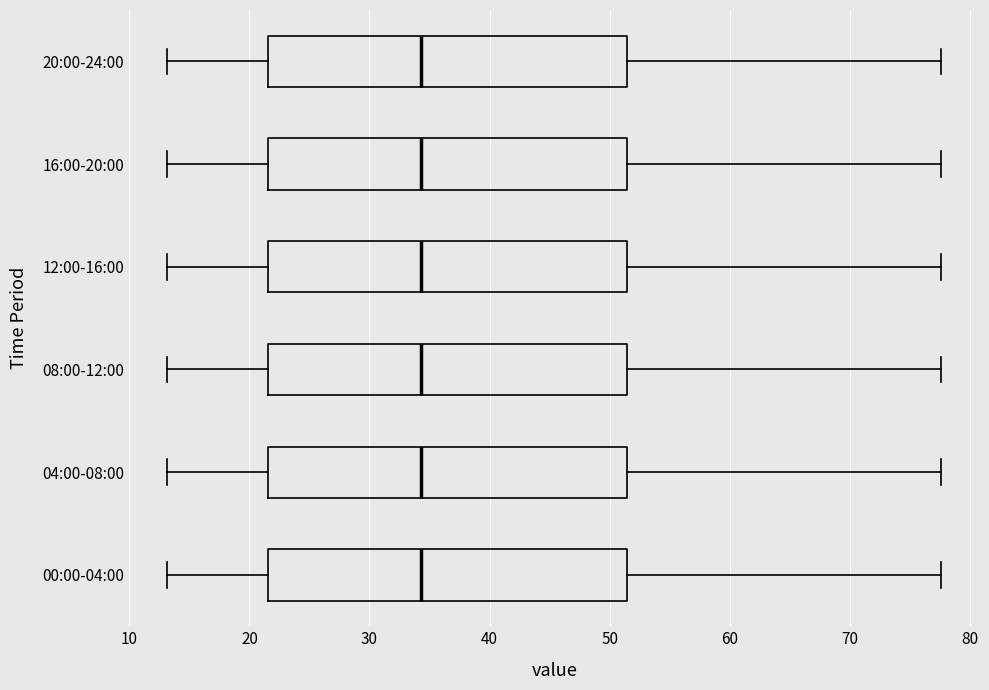

Reading bottom to top, read every box against the x-axis: the position of its median line, the range the box covers, and the ends of its whiskers. The values are not printed on the chart, so give them approximately, as read against the axis.

00:00-04:00: median 34, box 22 to 51, whiskers 13 to 78
04:00-08:00: median 34, box 22 to 51, whiskers 13 to 78
08:00-12:00: median 34, box 22 to 51, whiskers 13 to 78
12:00-16:00: median 34, box 22 to 51, whiskers 13 to 78
16:00-20:00: median 34, box 22 to 51, whiskers 13 to 78
20:00-24:00: median 34, box 22 to 51, whiskers 13 to 78